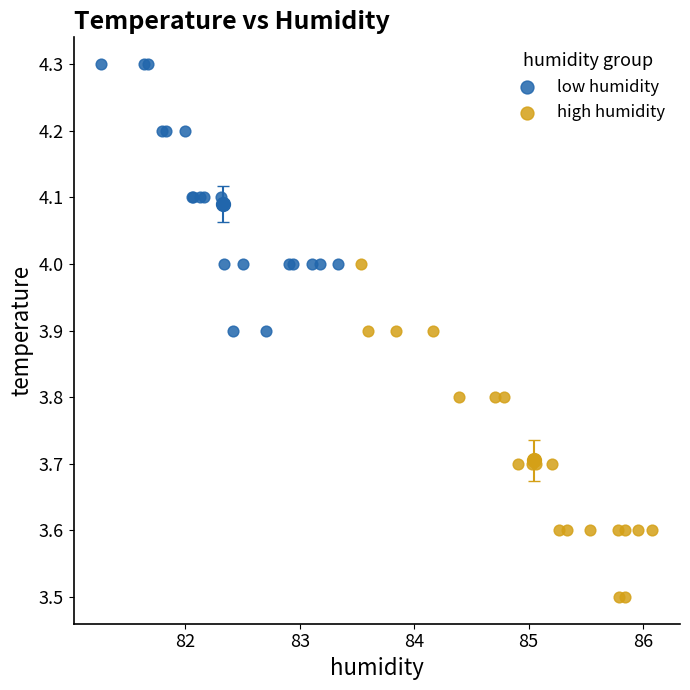

Which series reaches the minimum Y coordinate?

high humidity